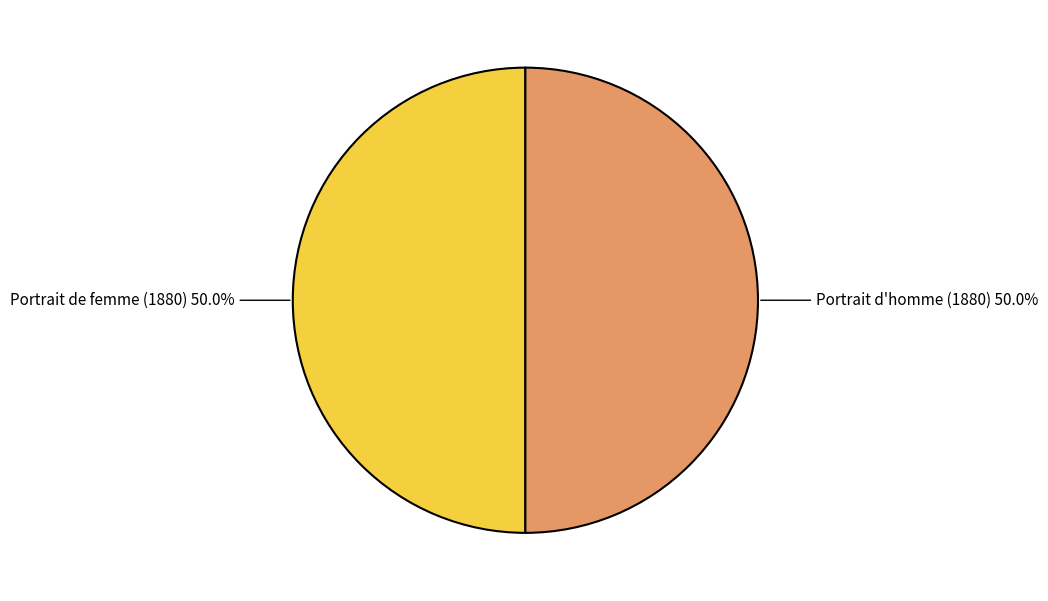

How many segments does this pie chart have?

2